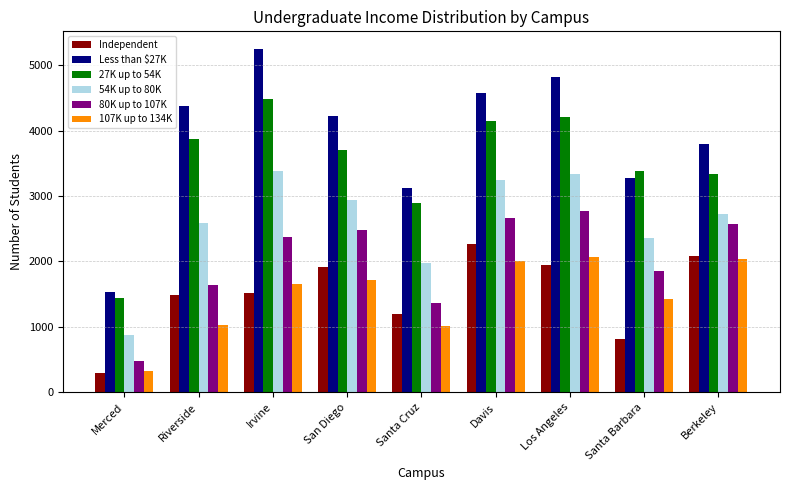

What is the difference between the 107K up to 134K values at Davis and Berkeley?

31